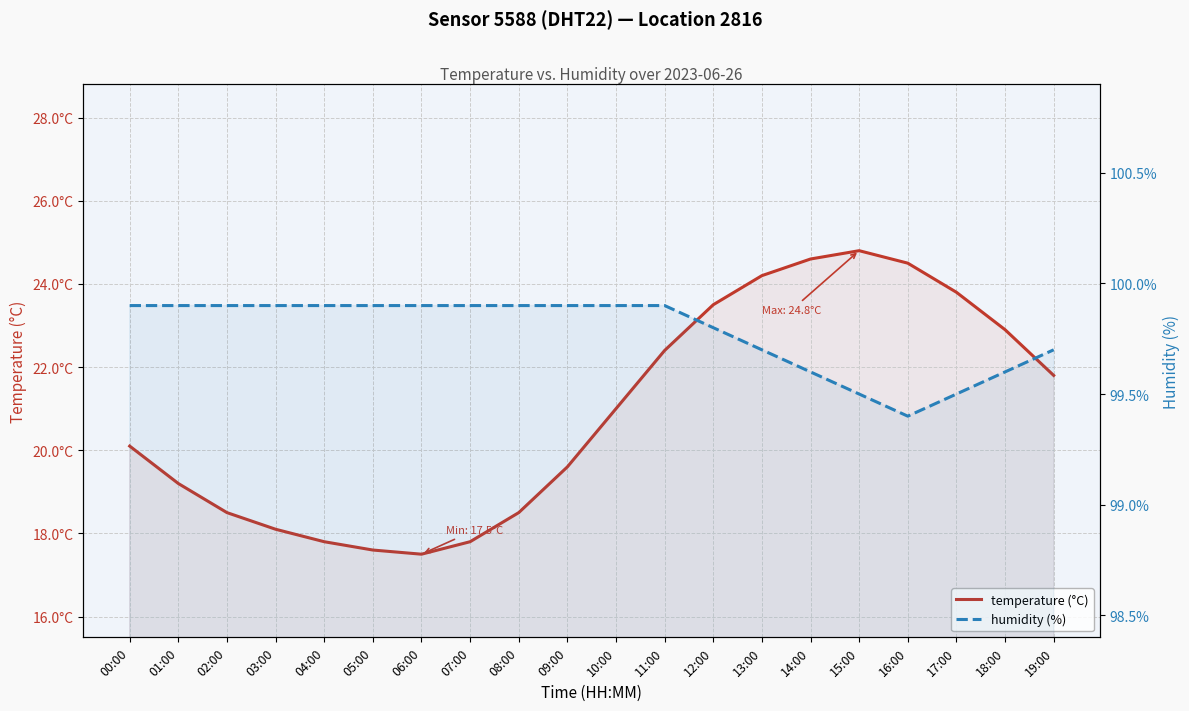

What position from the right is 05:00?

15